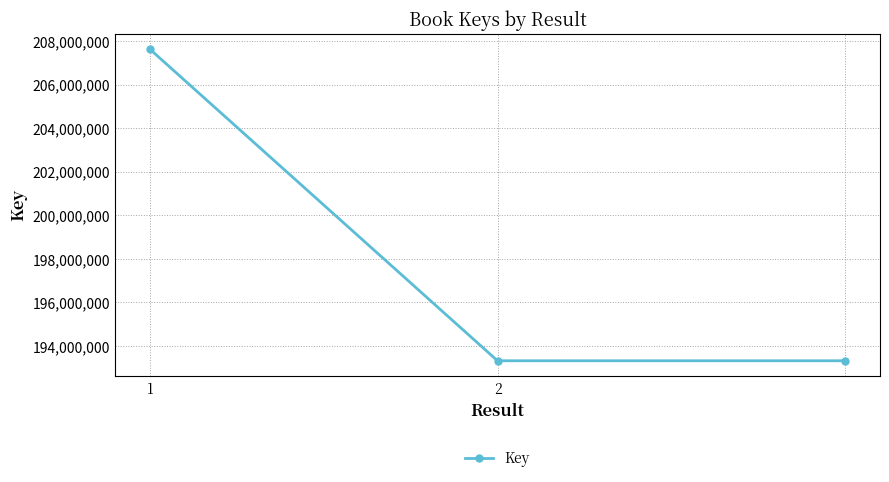

Count the values in the range 193322675 to 207633846.

3